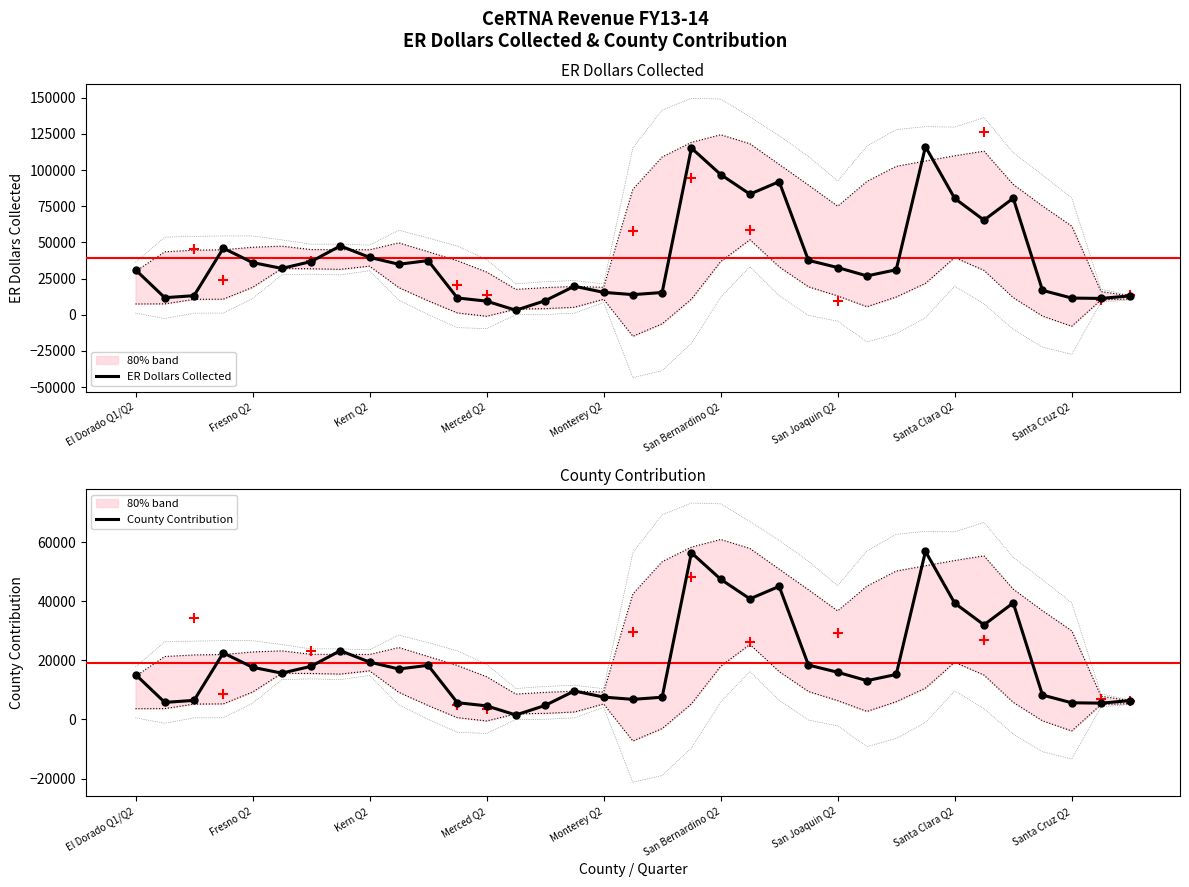

Which series contains the highest Y value?

ER Dollars Collected